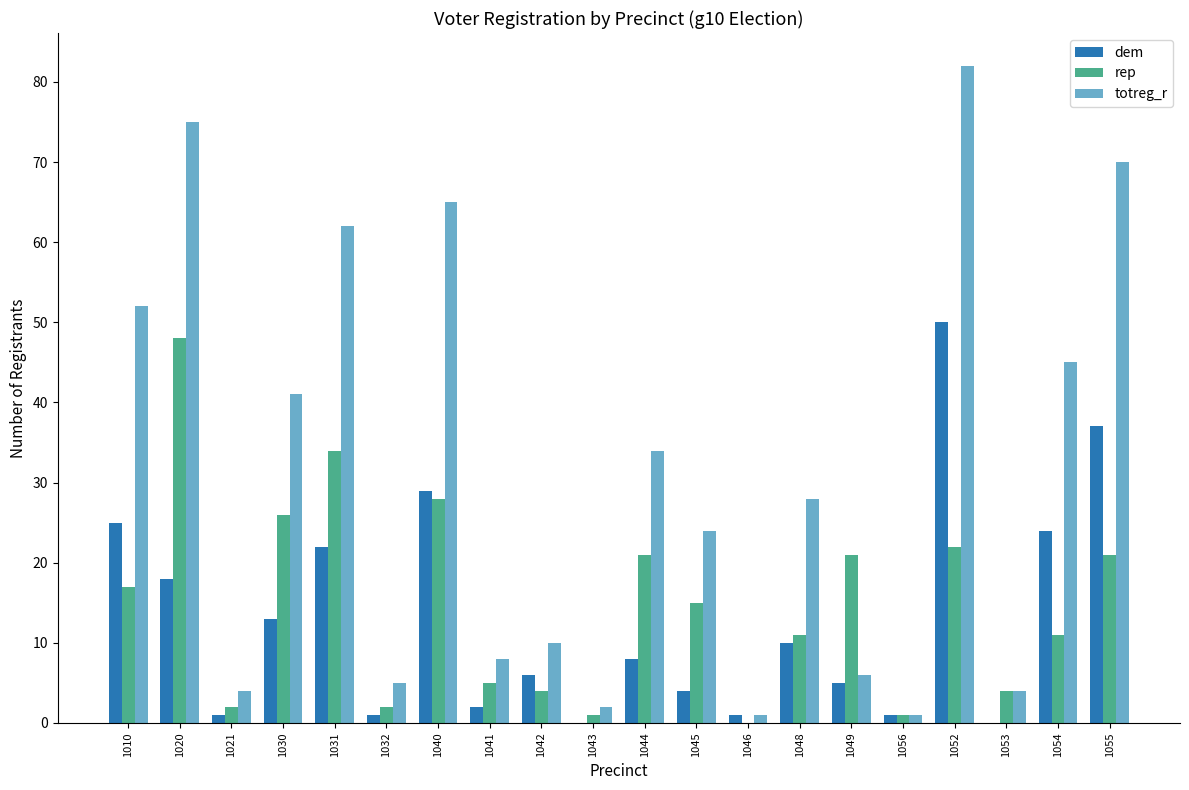

How many categories are shown in the chart?

20